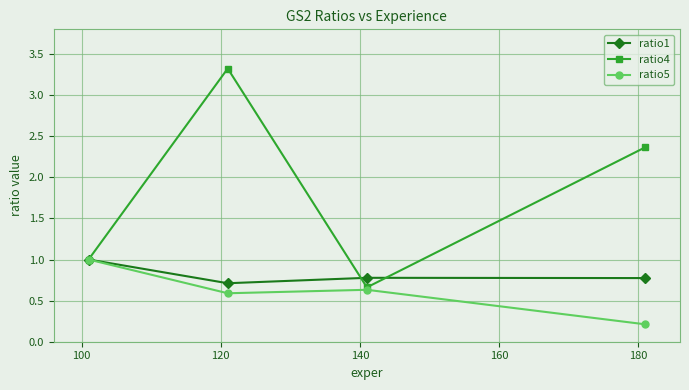

Which series has the widest spread of values?

ratio4